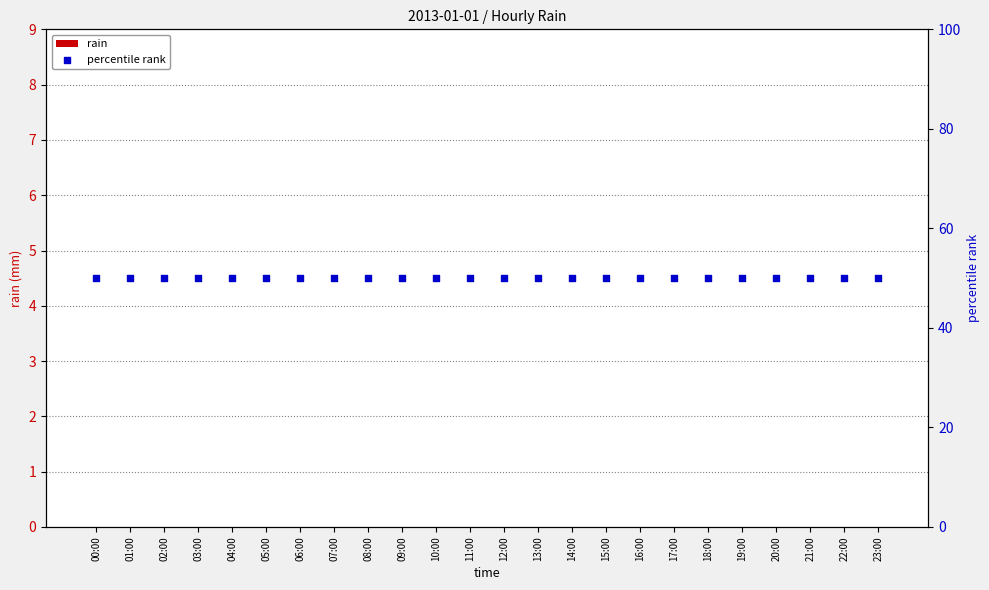

Which series contains the highest Y value?

percentile rank